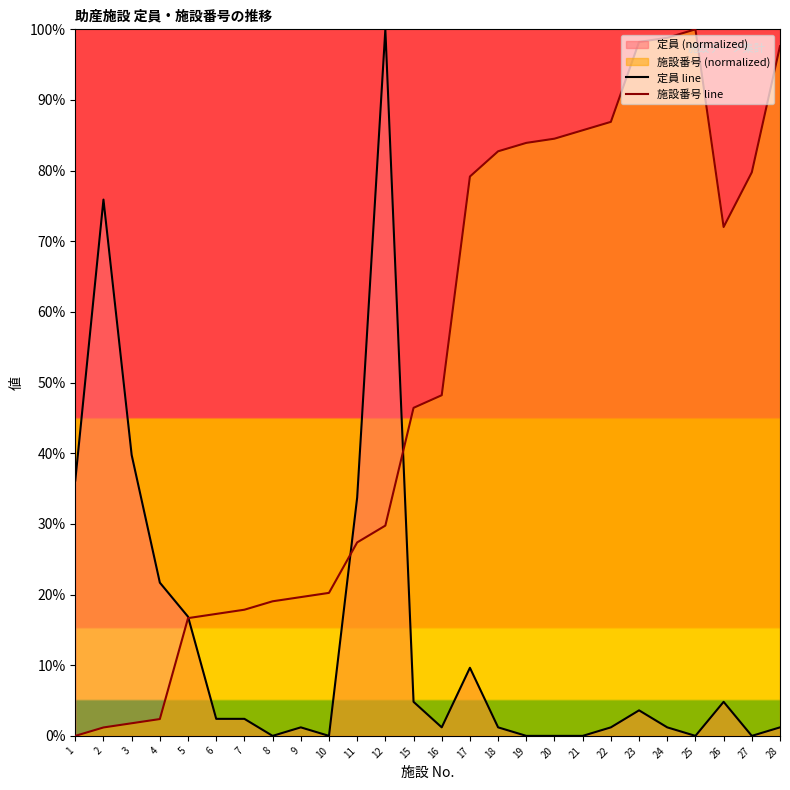

True or false: 定員 line has more than 1 interior local peaks.

True